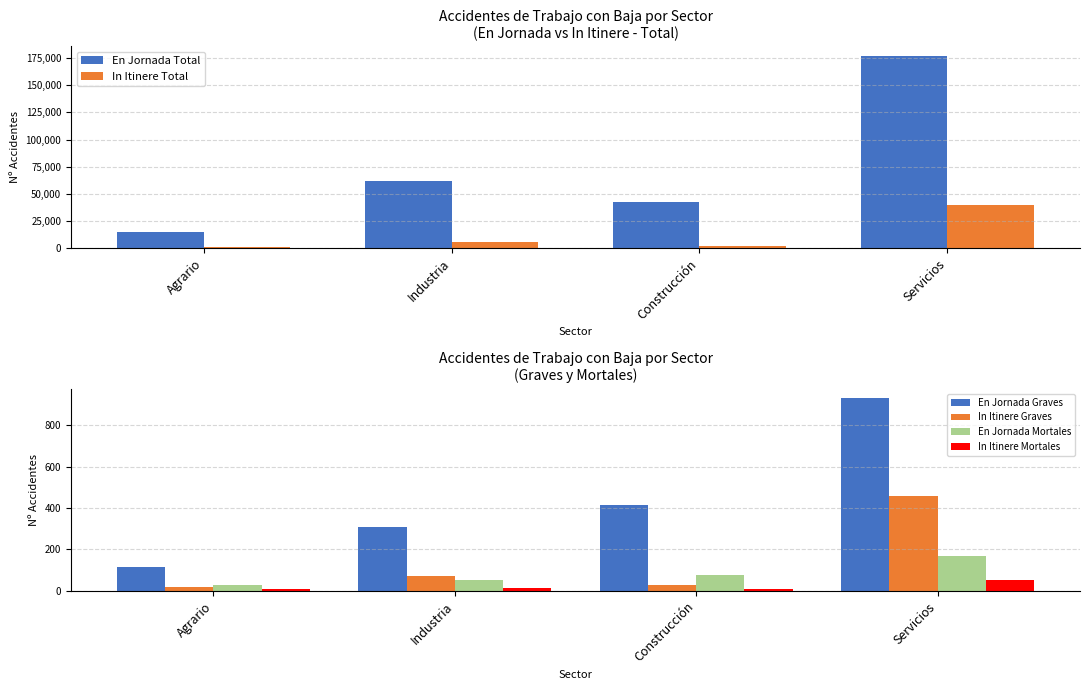

Reading left to right, what are all the values shown in this chart?

En Jornada Total: Agrario=14782	Industria=61600	Construcción=42643	Servicios=177126
In Itinere Total: Agrario=1006	Industria=5726	Construcción=2394	Servicios=39762
En Jornada Graves: Agrario=117	Industria=309	Construcción=415	Servicios=929
In Itinere Graves: Agrario=20	Industria=69	Construcción=28	Servicios=456
En Jornada Mortales: Agrario=26	Industria=54	Construcción=74	Servicios=168
In Itinere Mortales: Agrario=6	Industria=11	Construcción=10	Servicios=54